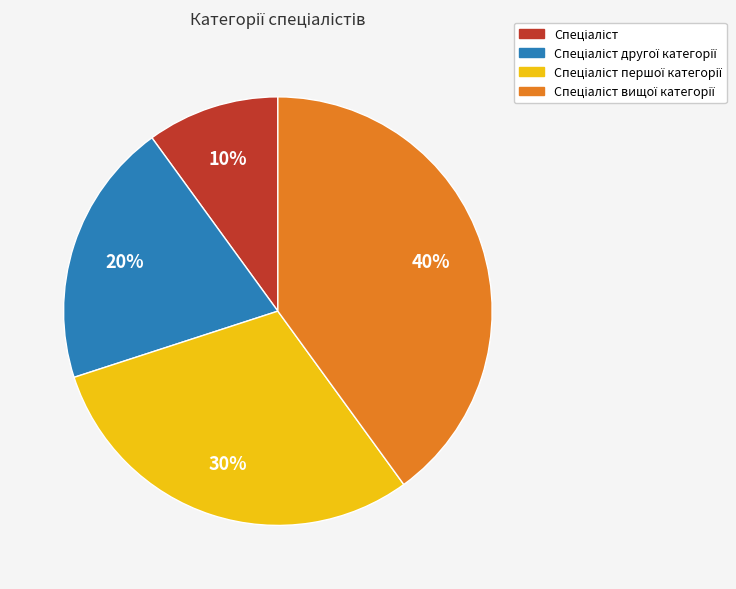

To the nearest percent, what is the difference between the largest and smallest slice percentages?

30%